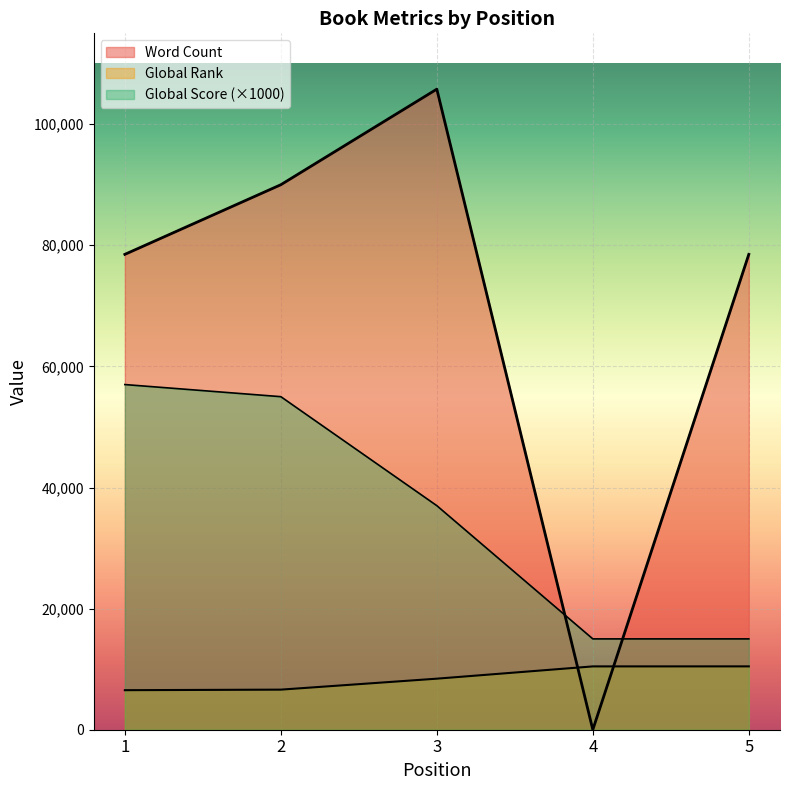

What is the sum of the Global Score values at 5 and 1?

72000